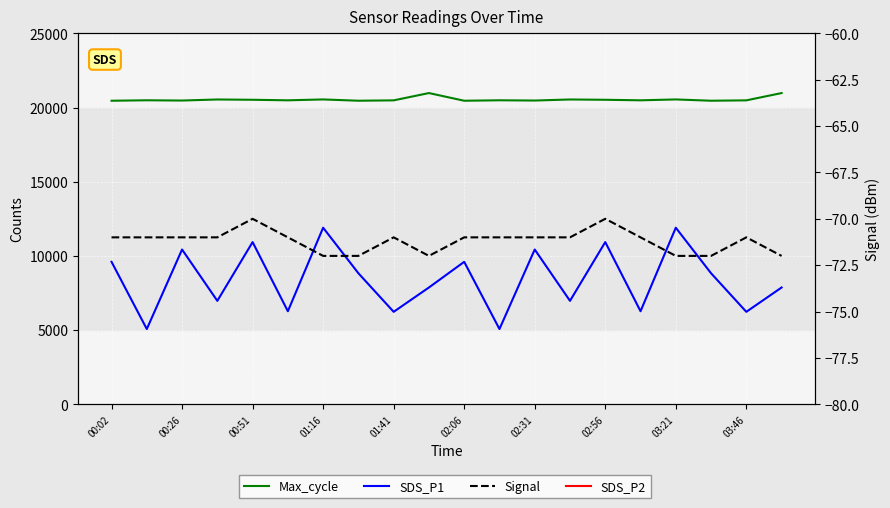

How many lines are shown in the chart?

4